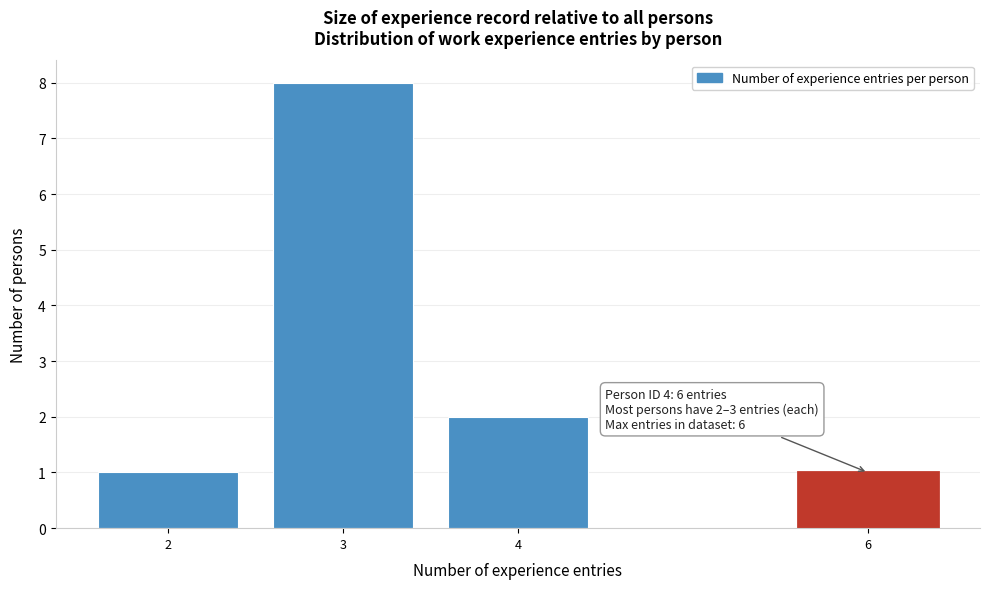

Reading right to left, list all the values displayed in this chart.

1	2	8	1